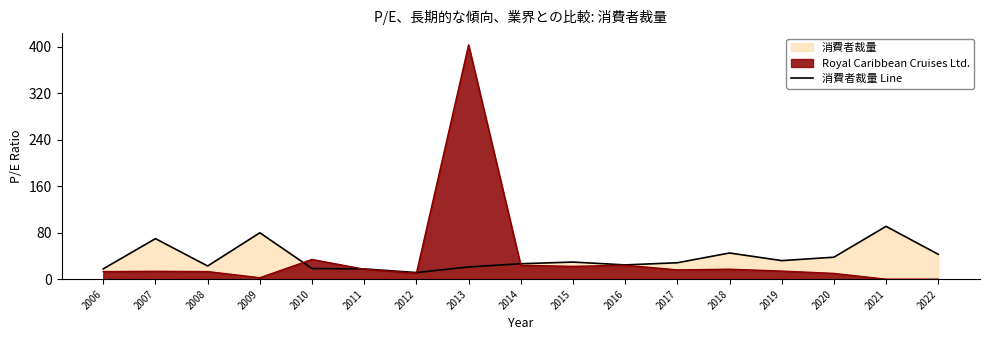

What is the change in value from 2021 to 2022?

-48.1